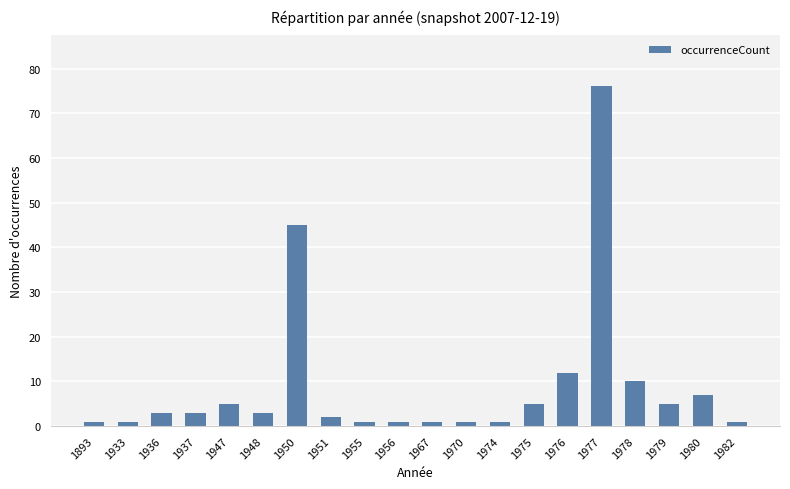

How many bars are there in total?

20